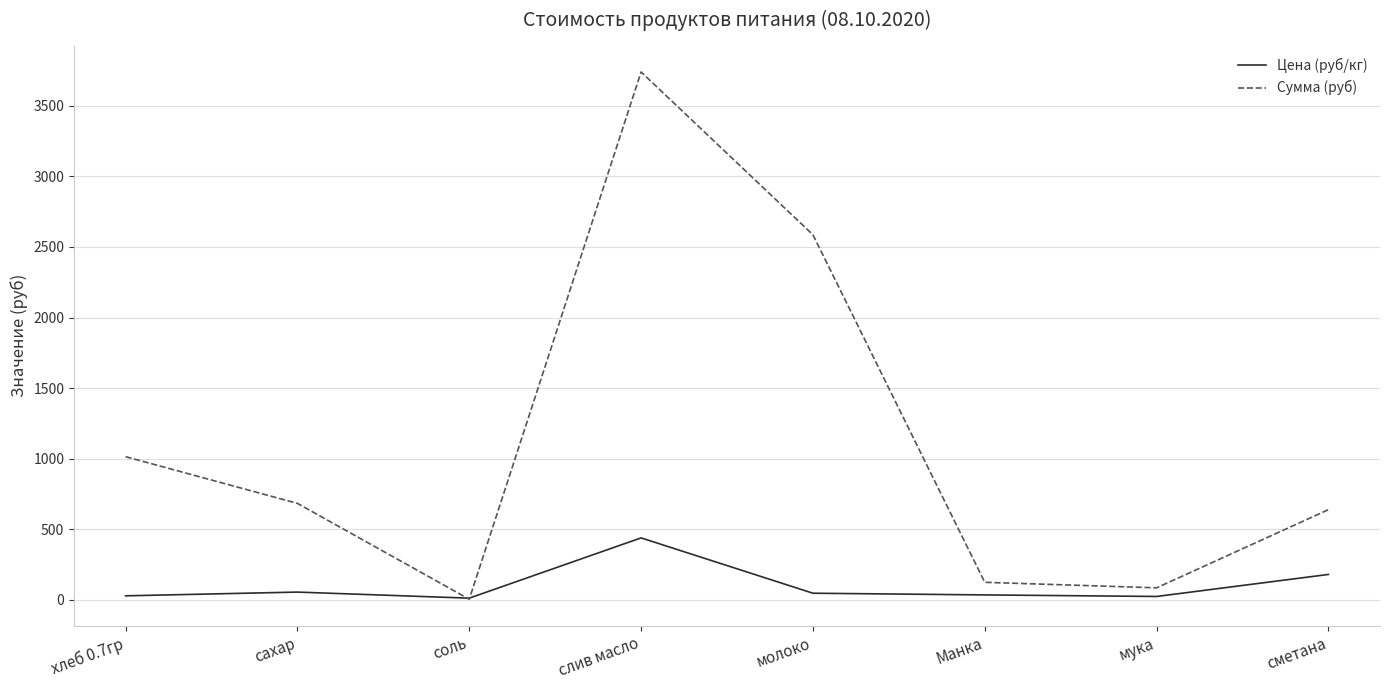

Where does the Цена (руб/кг) series first go above 47?

сахар